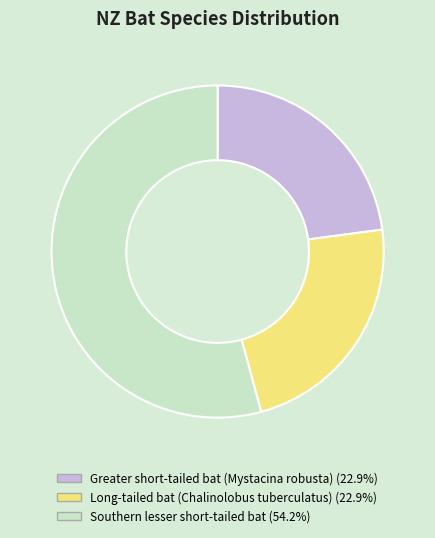

How many slices are in this pie chart?

3